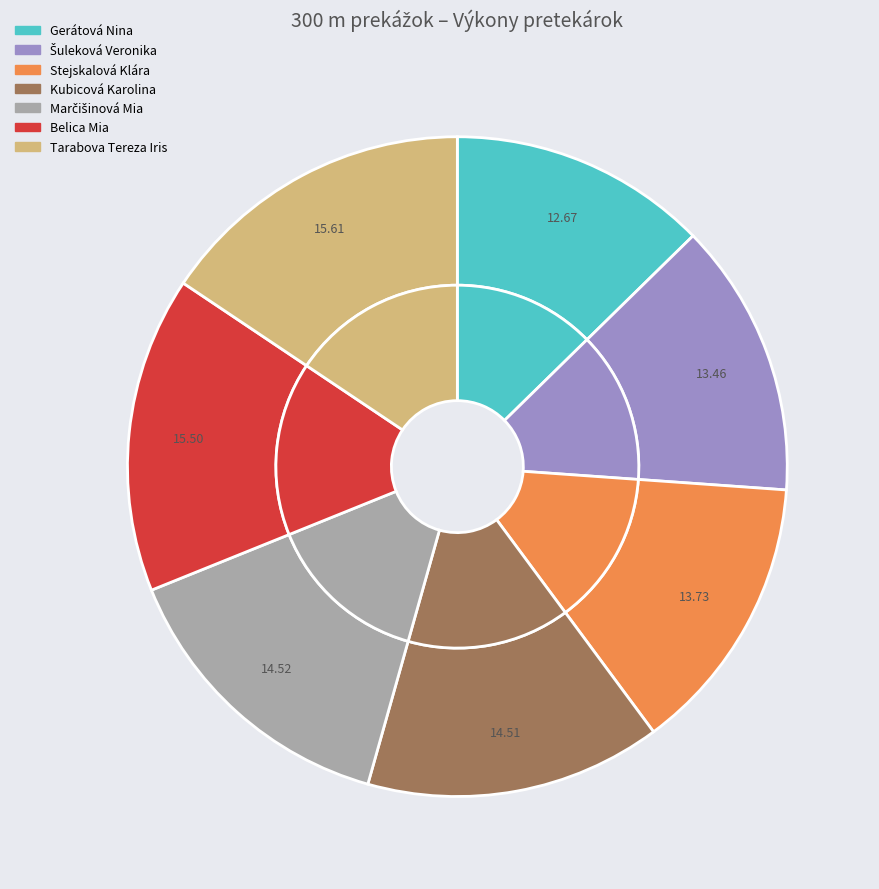

To the nearest percent, what percentage of the pie is Tarabova Tereza Iris?

16%